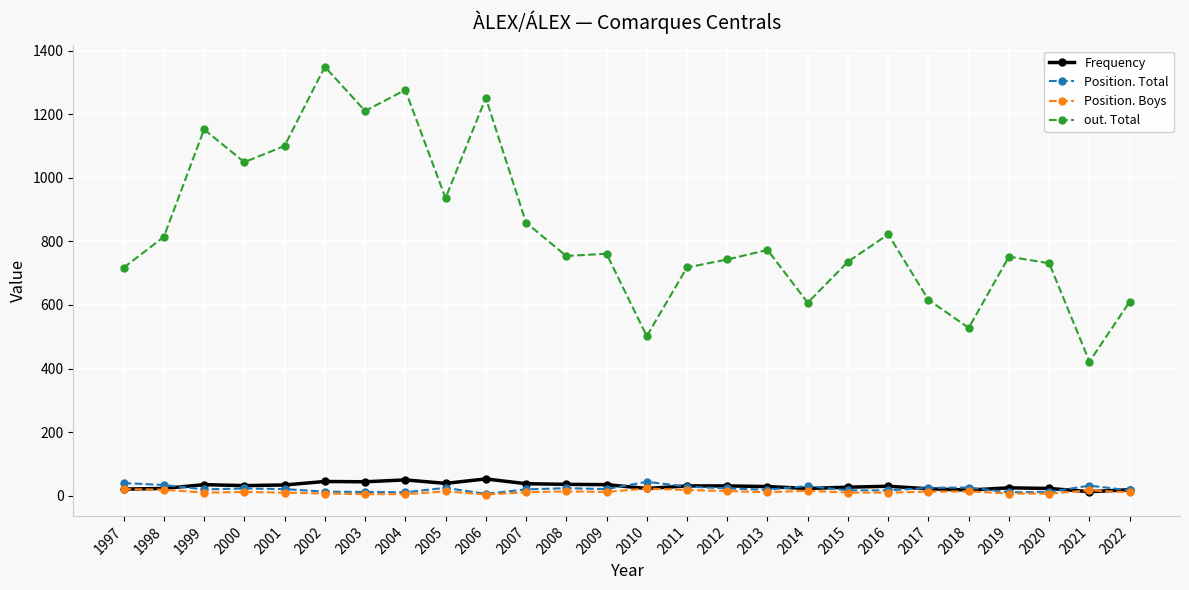

At which category is the sum across all series the highest?

2002